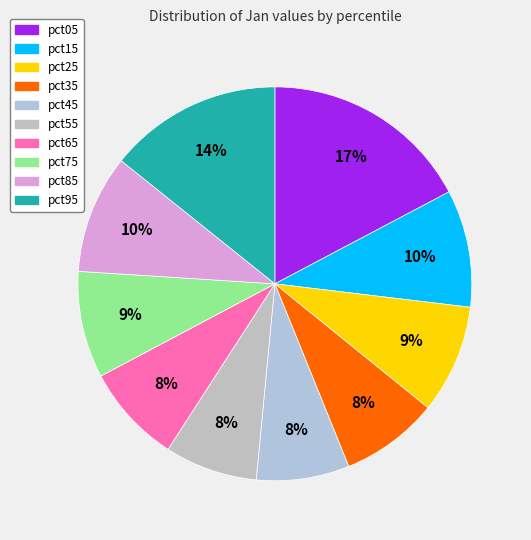

Rank the categories by value from lowest to highest.

pct55, pct45, pct35, pct65, pct75, pct25, pct15, pct85, pct95, pct05